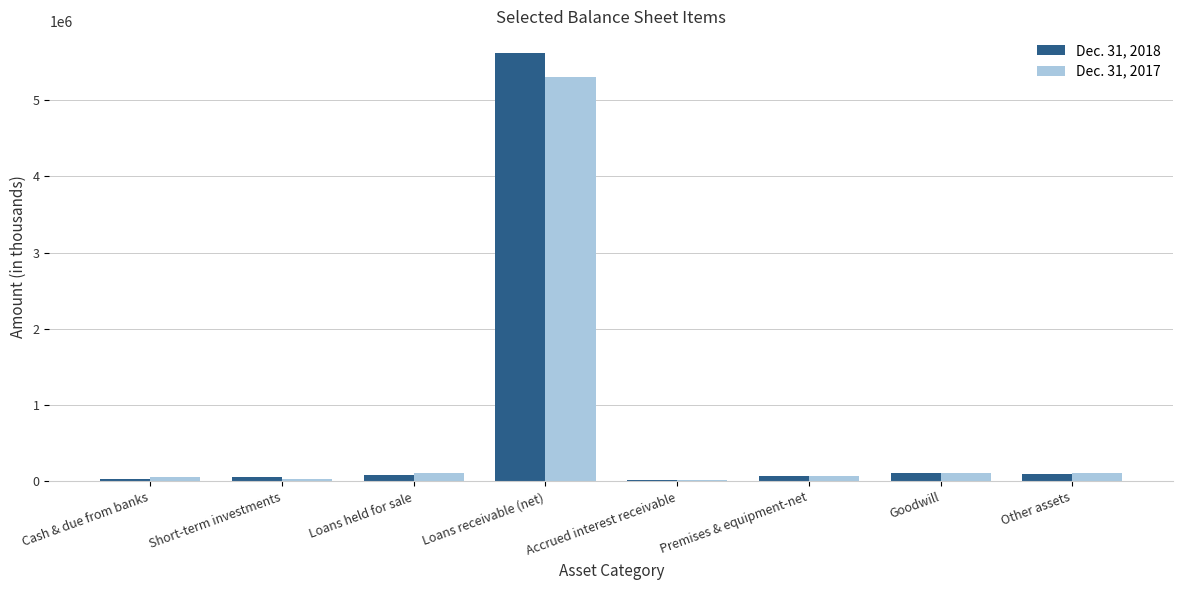

What is the difference between the highest and lowest values at Short-term investments?

29523